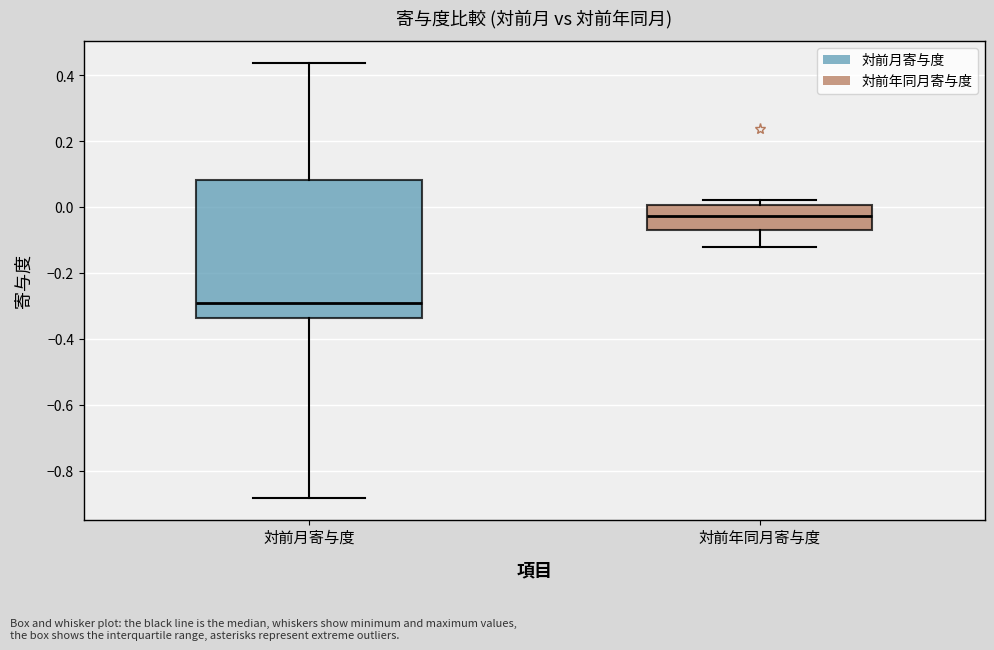

Reading left to right, read every box against the y-axis: the position of its median line, the range the box covers, and the ends of its whiskers. The values are not printed on the chart, so give them approximately, as read against the axis.

対前月寄与度: median -0.30, box -0.34 to 0.08, whiskers -0.88 to 0.44
対前年同月寄与度: median -0.02, box -0.06 to 0.00, whiskers -0.12 to 0.02